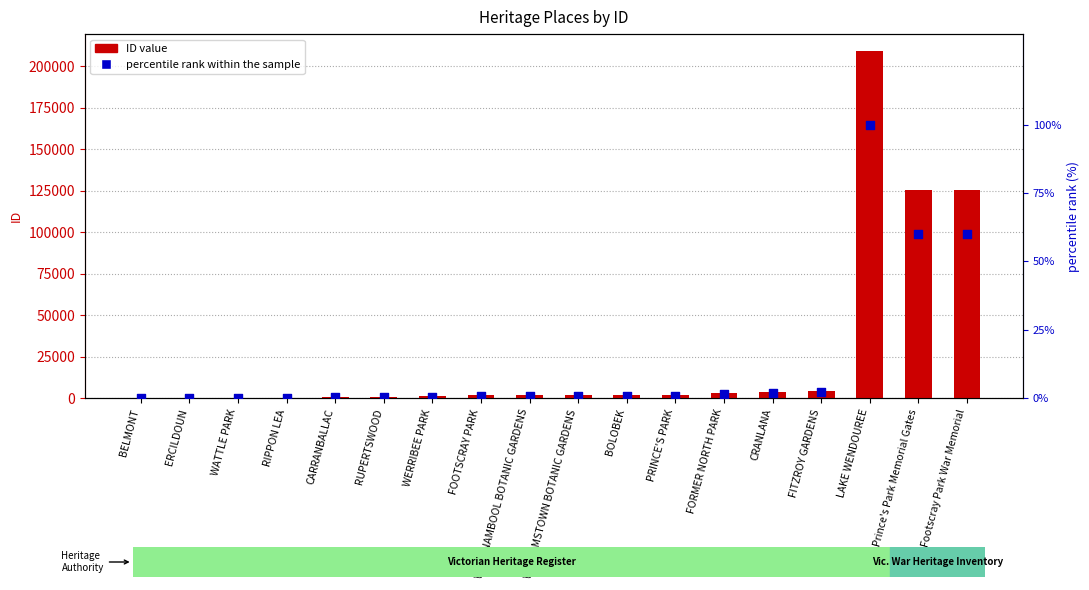

Is the value of ID value at WARRNAMBOOL BOTANIC GARDENS greater than the value of percentile rank within the sample at CRANLANA?

Yes